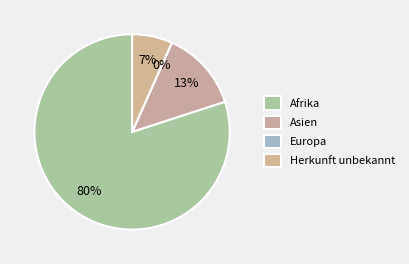

Is it true that Europa is 11% of the pie?

False